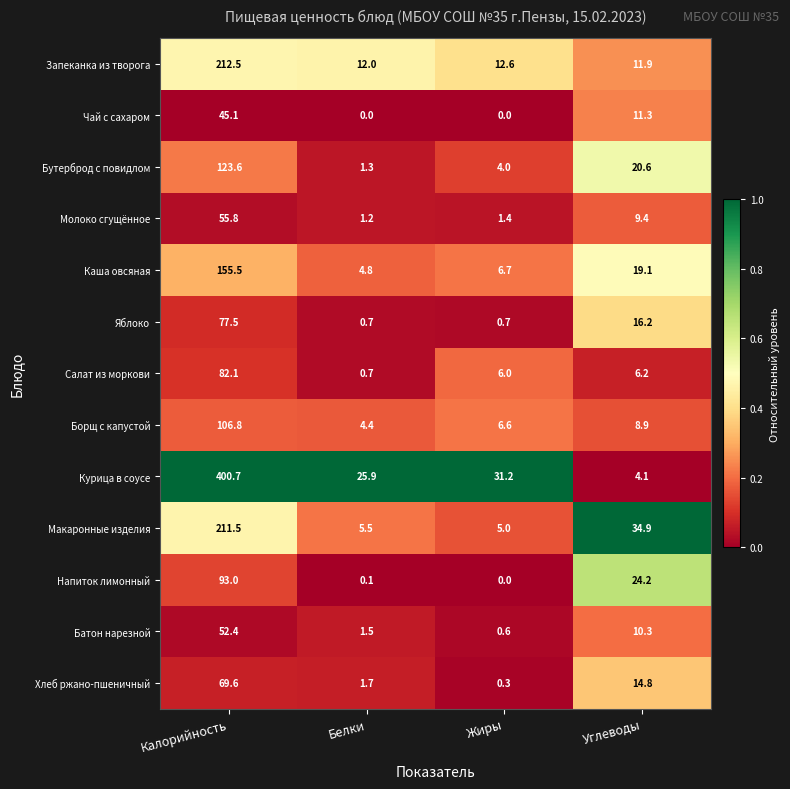

How many data points in Каша овсяная are above 19?

2